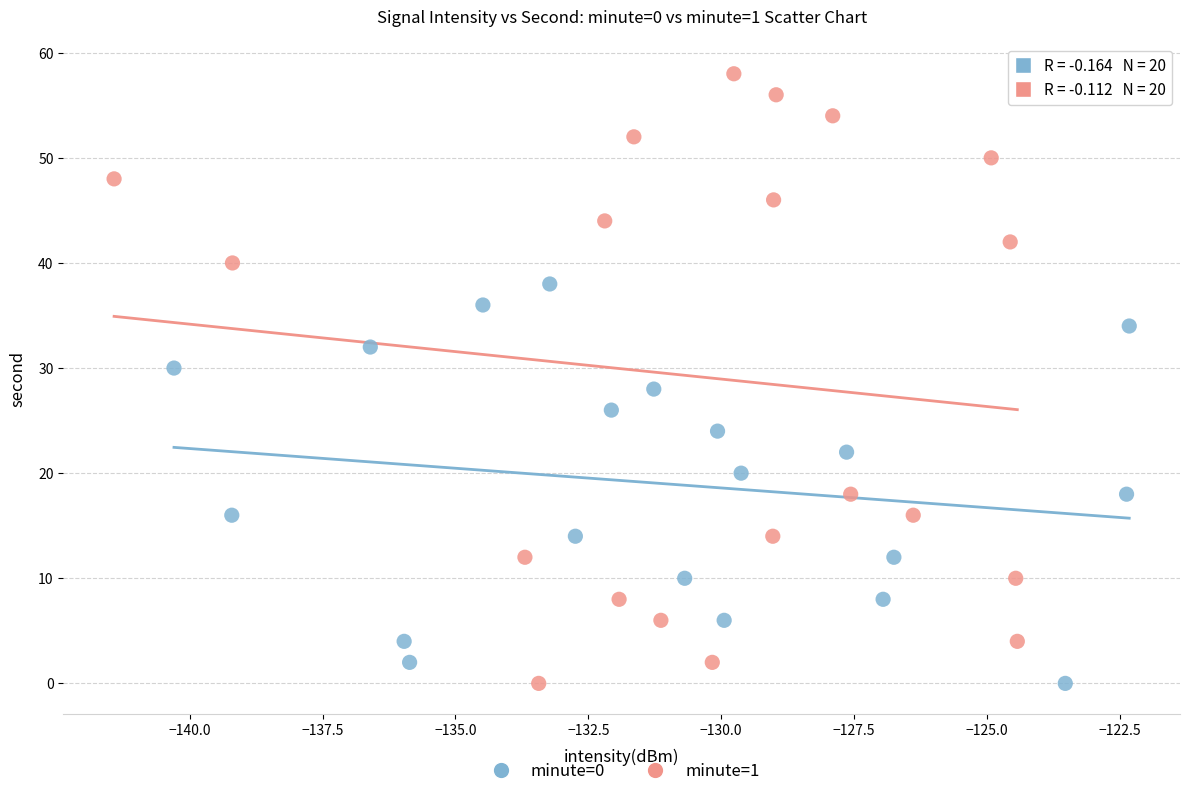

Which series contains the highest Y value?

minute=1